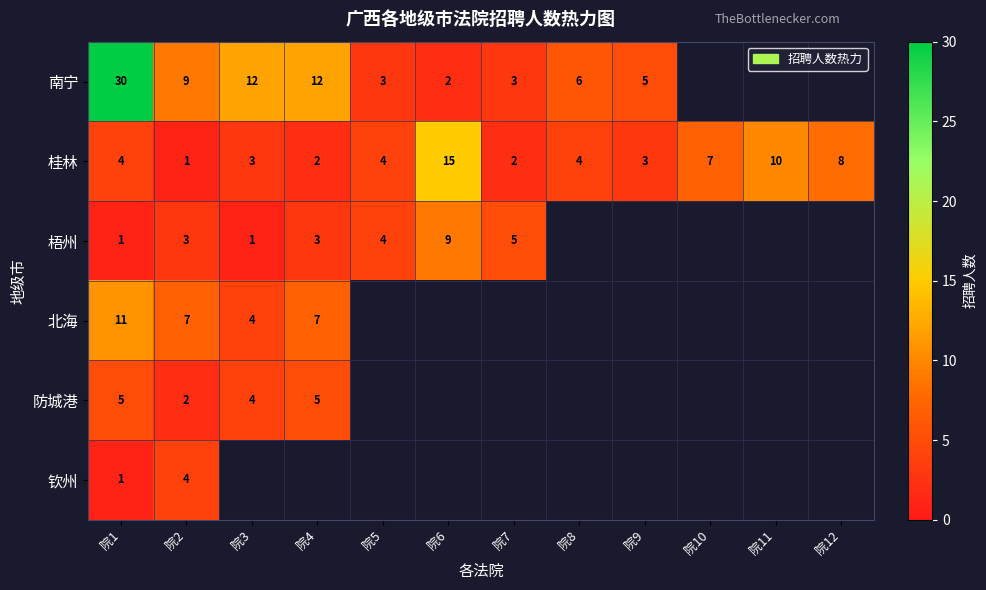

Is it true that 梧州 equals 3 at 院2?

True